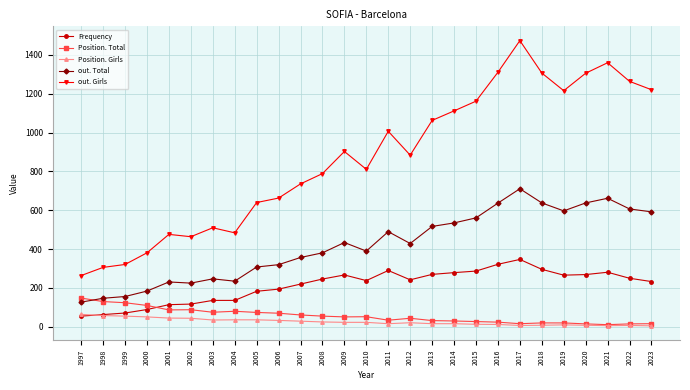

What is the value of the out. Total point at the 15th from the left?

490